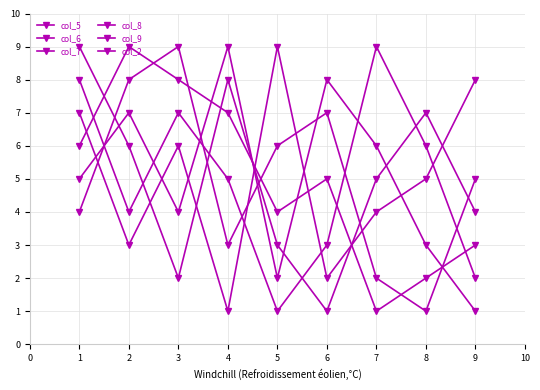

Does the chart have visible grid lines?

Yes